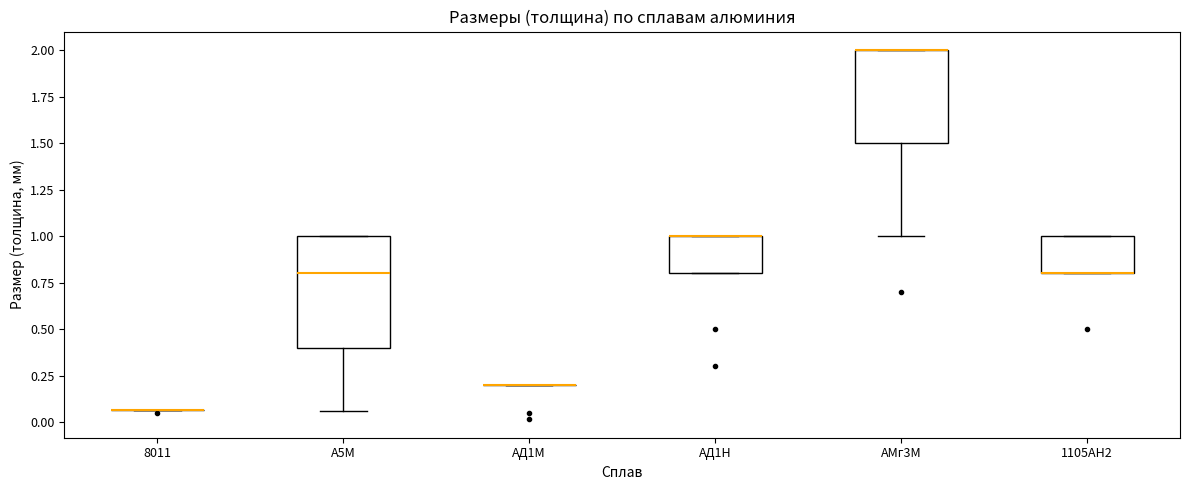

Reading left to right, read every box against the y-axis: the position of its median line, the range the box covers, and the ends of its whiskers. The values are not printed on the chart, so give them approximately, as read against the axis.

8011: box collapsed to a line at 0.05, whiskers 0.05 to 0.05
А5М: median 0.80, box 0.40 to 1.00, whiskers 0.05 to 1.00
АД1М: box collapsed to a line at 0.20, whiskers 0.20 to 0.20
АД1Н: median 1.00 (drawn on the box's upper edge), box 0.80 to 1.00, whiskers 0.80 to 1.00
АМг3М: median 2.00 (drawn on the box's upper edge), box 1.50 to 2.00, whiskers 1.00 to 2.00
1105АН2: median 0.80 (drawn on the box's lower edge), box 0.80 to 1.00, whiskers 0.80 to 1.00